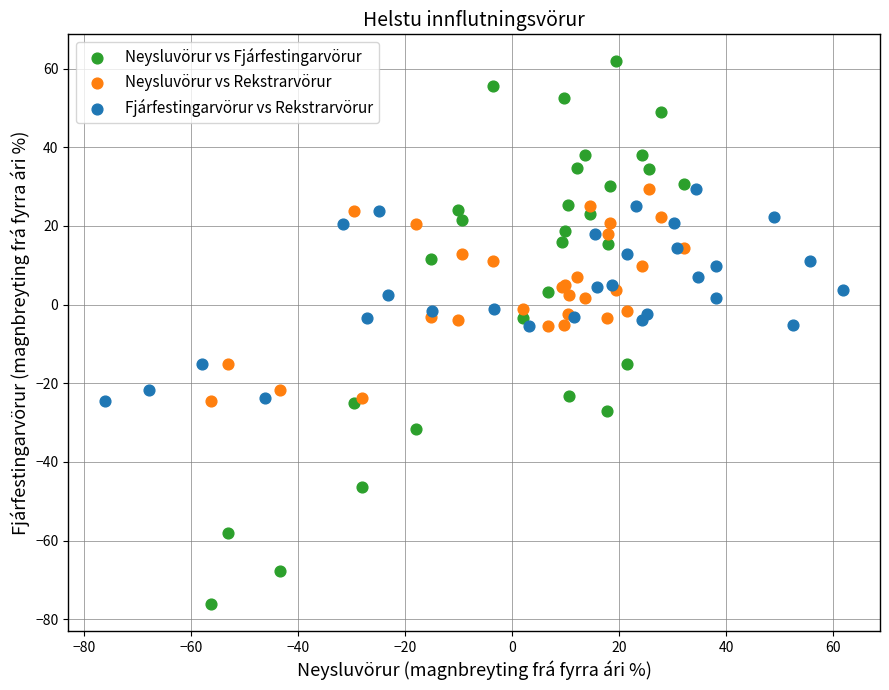

Which series reaches the minimum Y coordinate?

Neysluvörur vs Fjárfestingarvörur